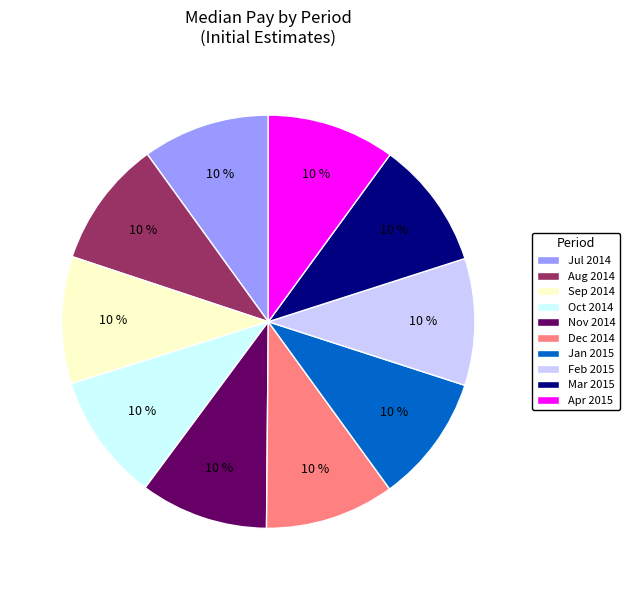

To the nearest percent, what portion does Dec 2014 represent?

10%